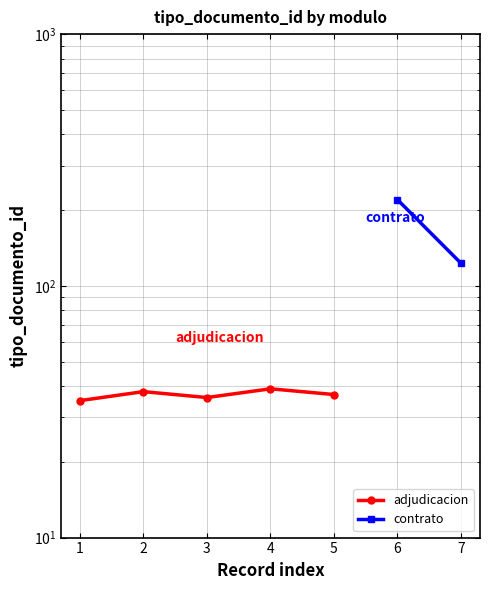

What is the sum of the values at 3 and 2?

74